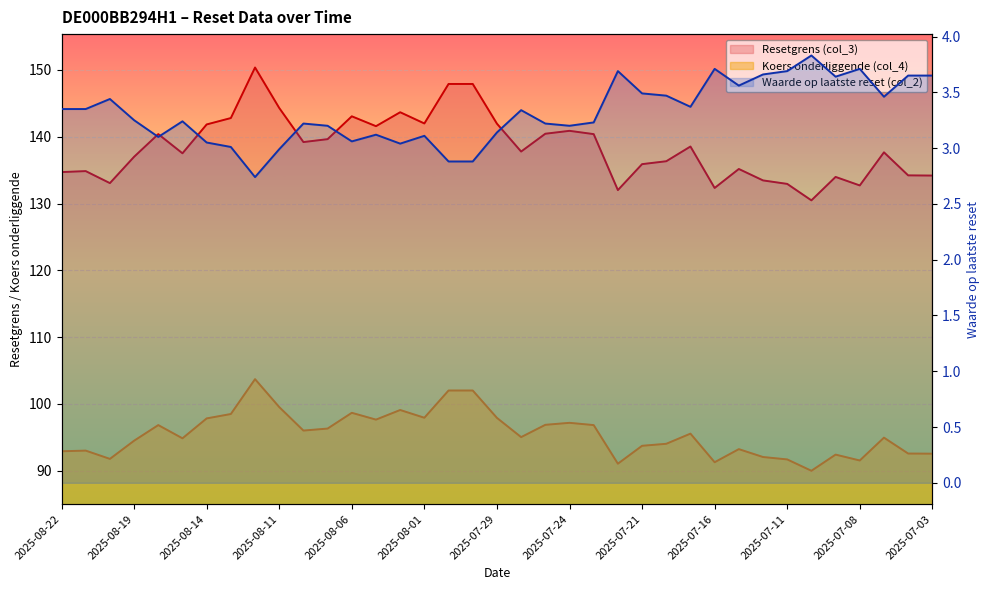

What is the label of the 24th point from the left?

2025-07-22